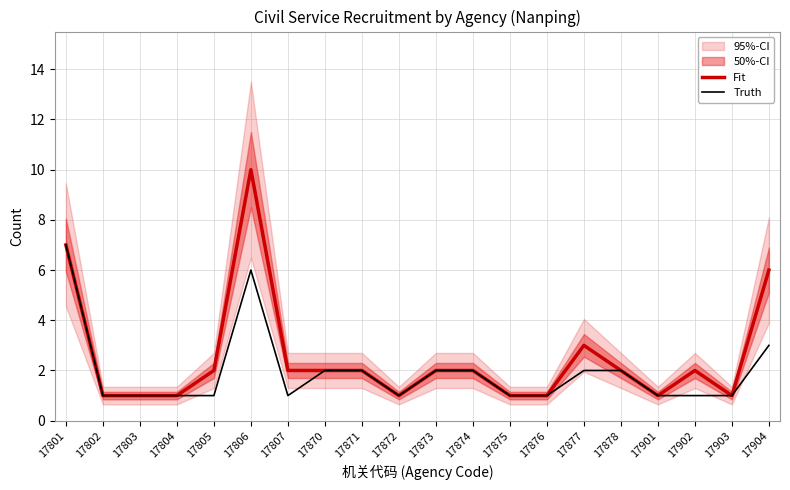

The Fit series shows 2 at 17878. True or false?

True